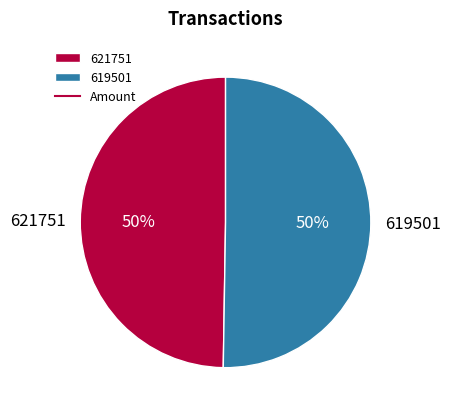

What percentage is the 619501 slice, to the nearest percent?

50%